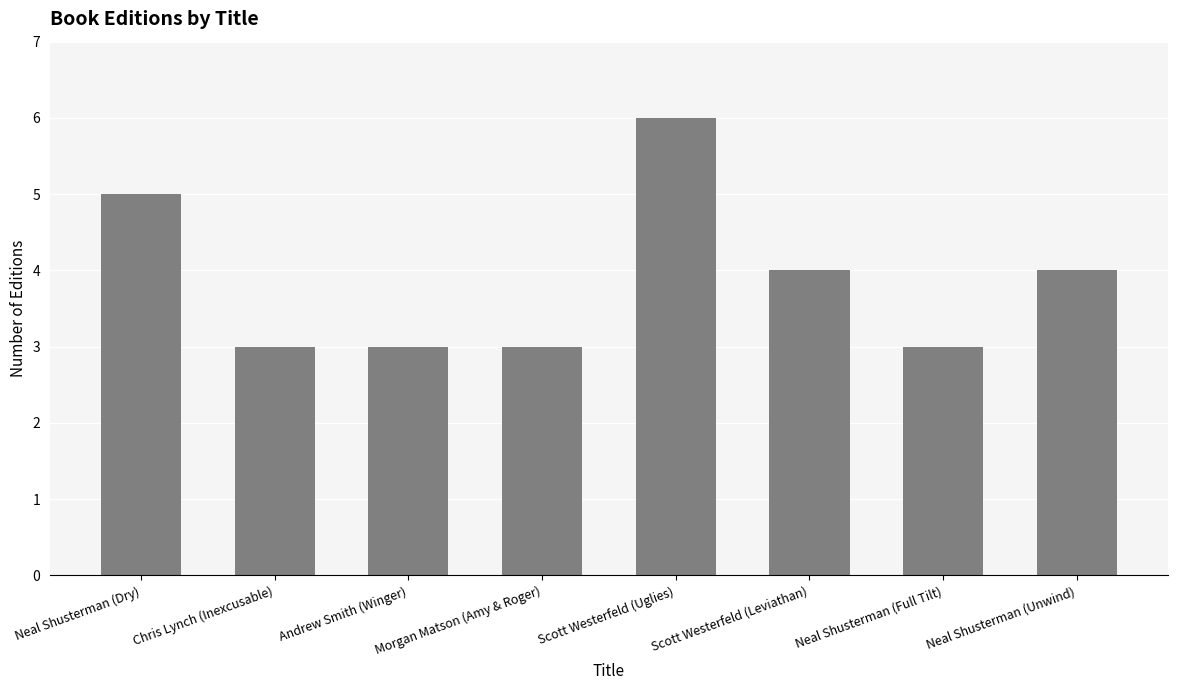

The chart shows a value of 4 at Chris Lynch (Inexcusable). True or false?

False